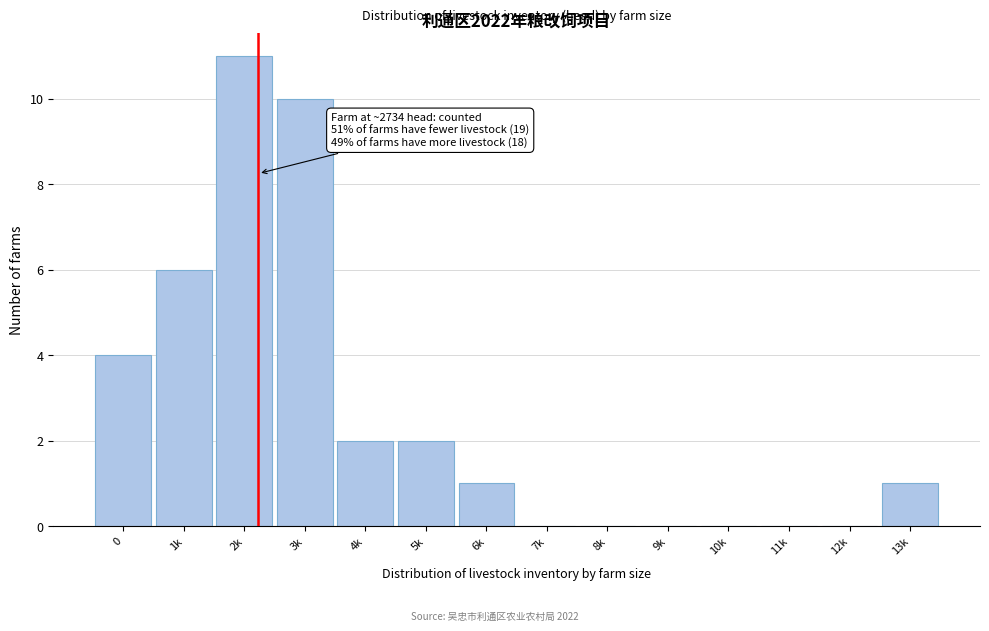

Reading left to right, transcribe all the data shown in this chart.

0=4	1k=6	2k=11	3k=10	4k=2	5k=2	6k=1	7k=0	8k=0	9k=0	10k=0	11k=0	12k=0	13k=1